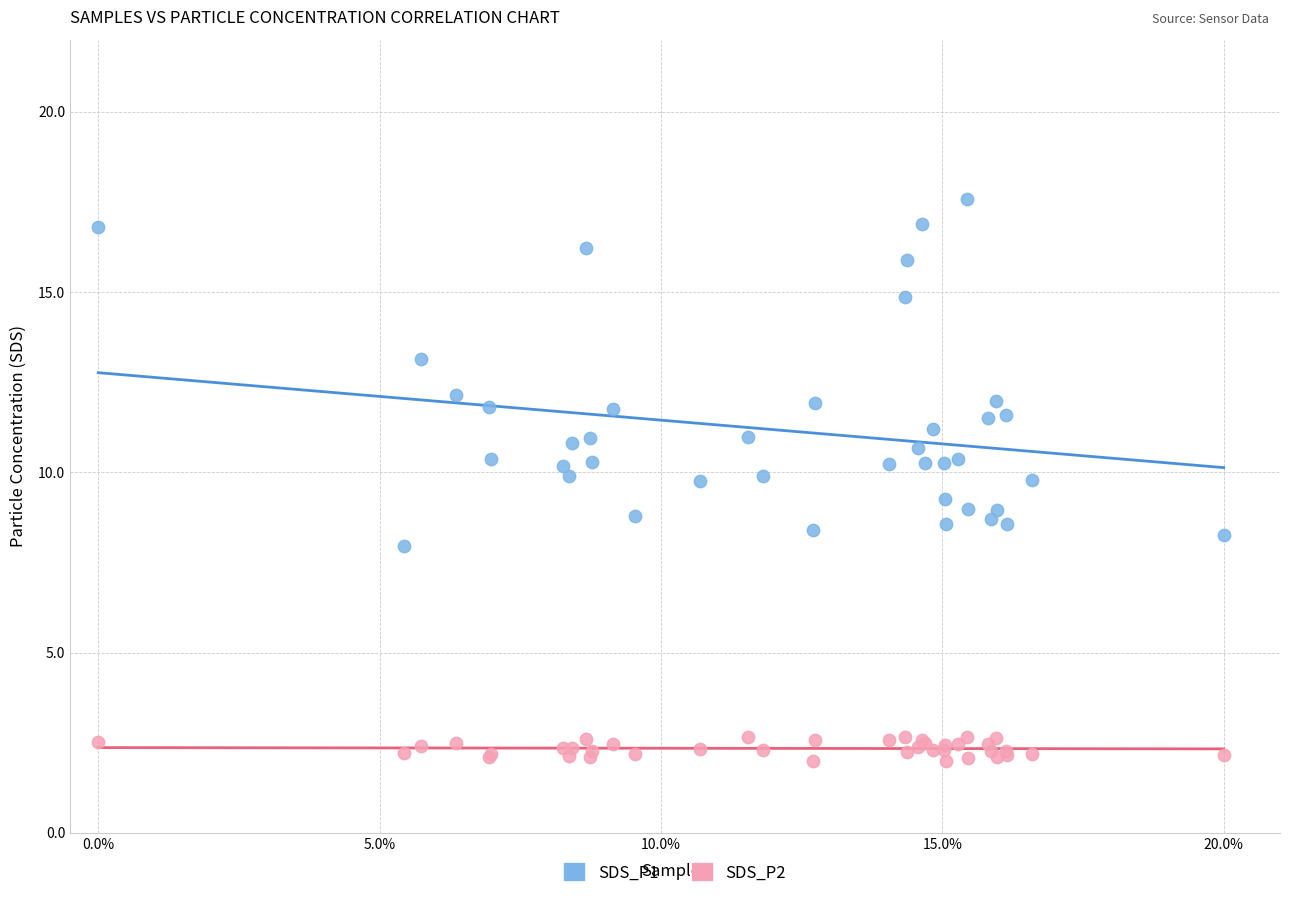

Which series reaches the maximum Y coordinate?

SDS_P1